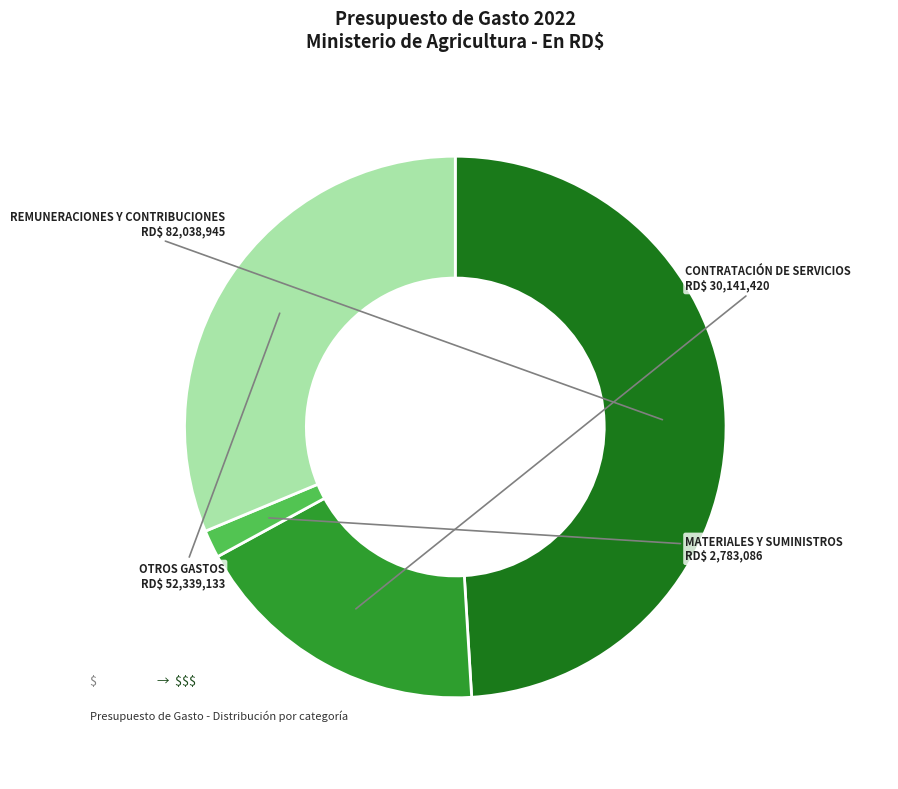

Is it true that REMUNERACIONES Y CONTRIBUCIONES is 55% of the pie?

False